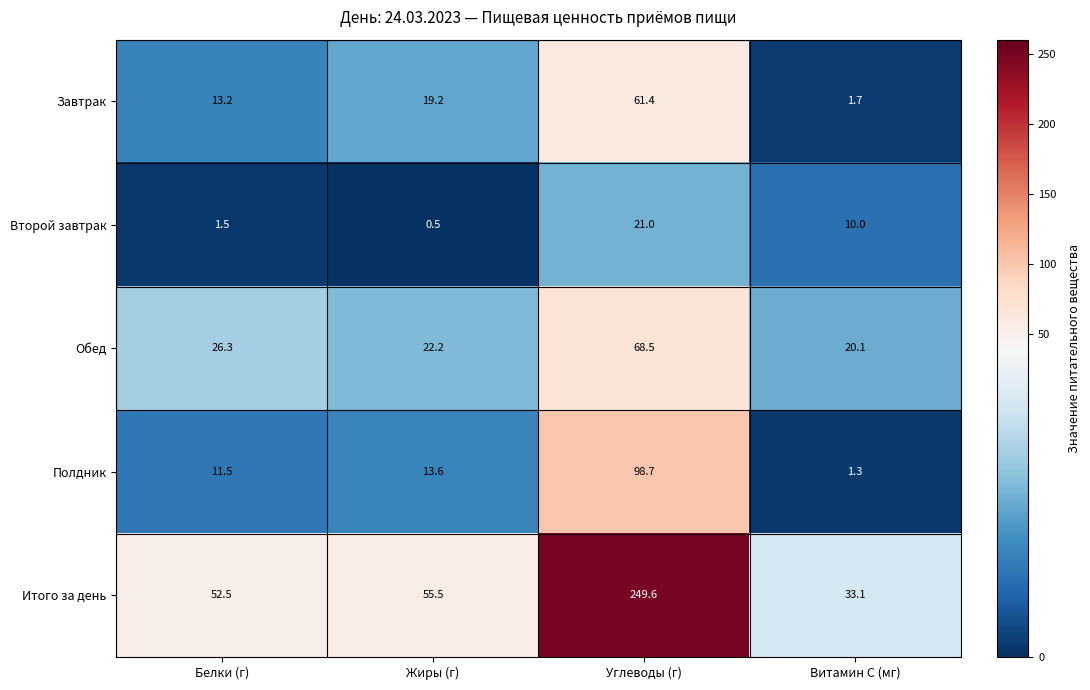

Reading right to left, list all the values displayed in this chart.

Завтрак: Витамин C (мг)=1.7	Углеводы (г)=61.4	Жиры (г)=19.2	Белки (г)=13.2
Второй завтрак: Витамин C (мг)=10.0	Углеводы (г)=21.0	Жиры (г)=0.5	Белки (г)=1.5
Обед: Витамин C (мг)=20.1	Углеводы (г)=68.5	Жиры (г)=22.2	Белки (г)=26.3
Полдник: Витамин C (мг)=1.3	Углеводы (г)=98.7	Жиры (г)=13.6	Белки (г)=11.5
Итого за день: Витамин C (мг)=33.1	Углеводы (г)=249.6	Жиры (г)=55.5	Белки (г)=52.5